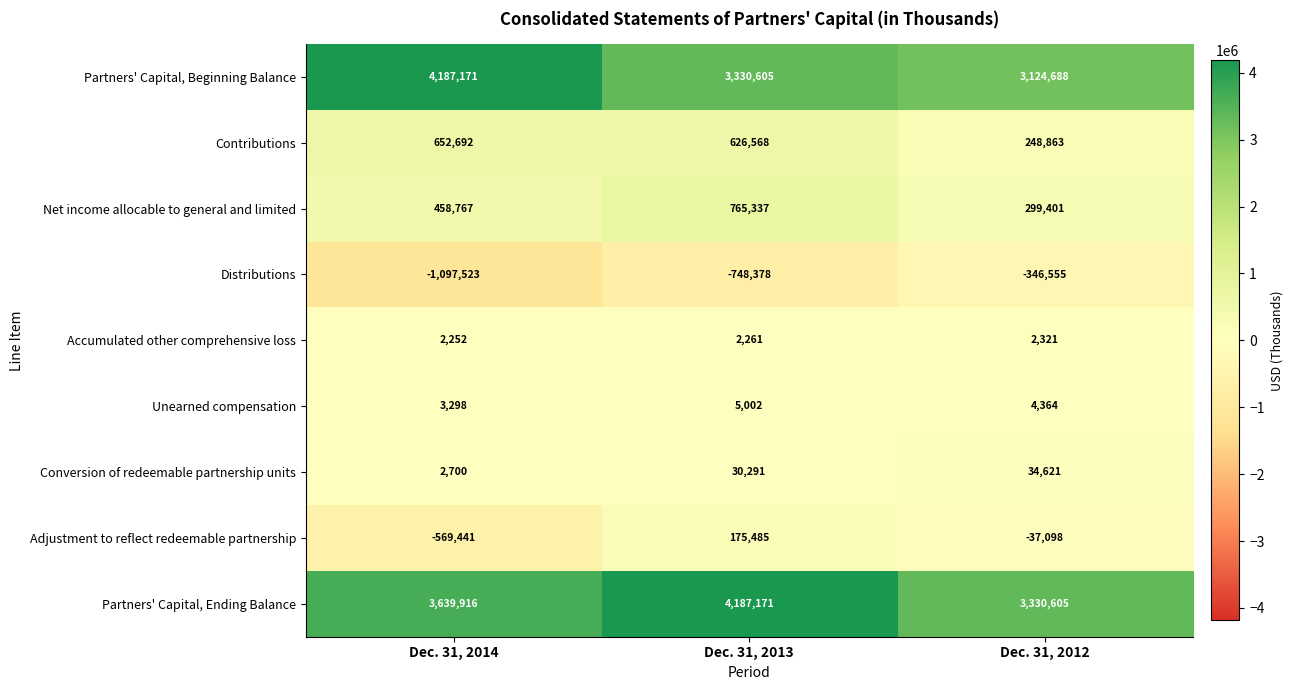

What value does the Accumulated other comprehensive loss series have at Dec. 31, 2014?

2252